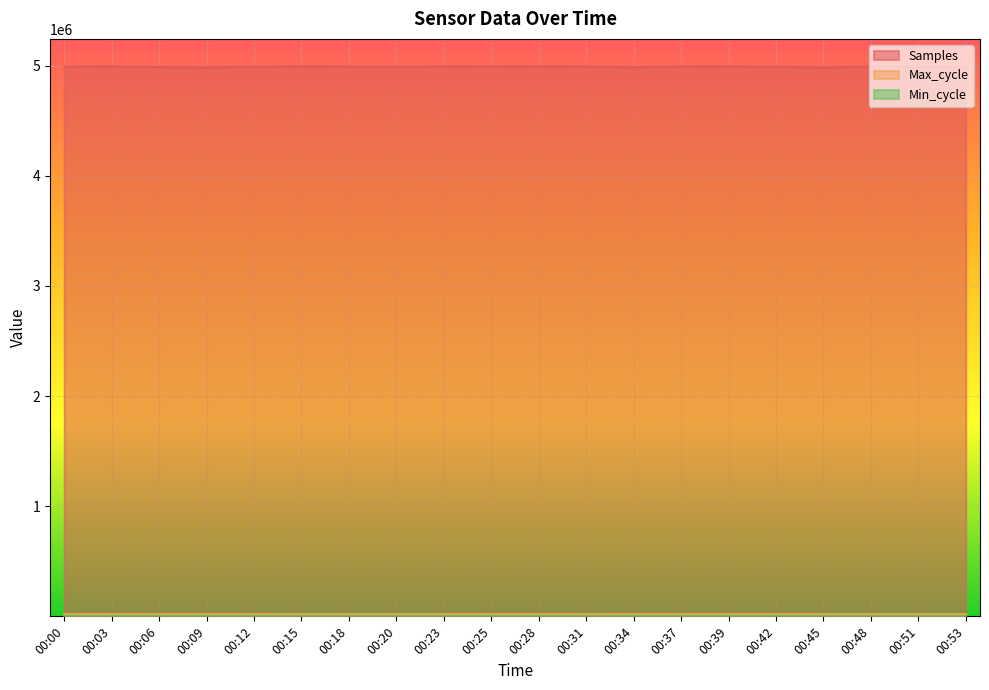

What is the lowest value of the Samples series?

4984499